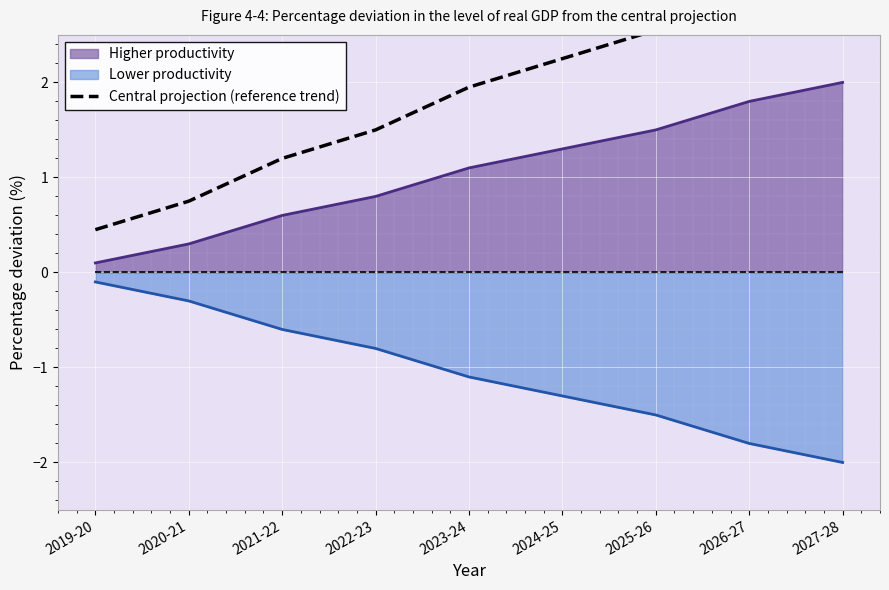

What position from the right is 2019-20?

9